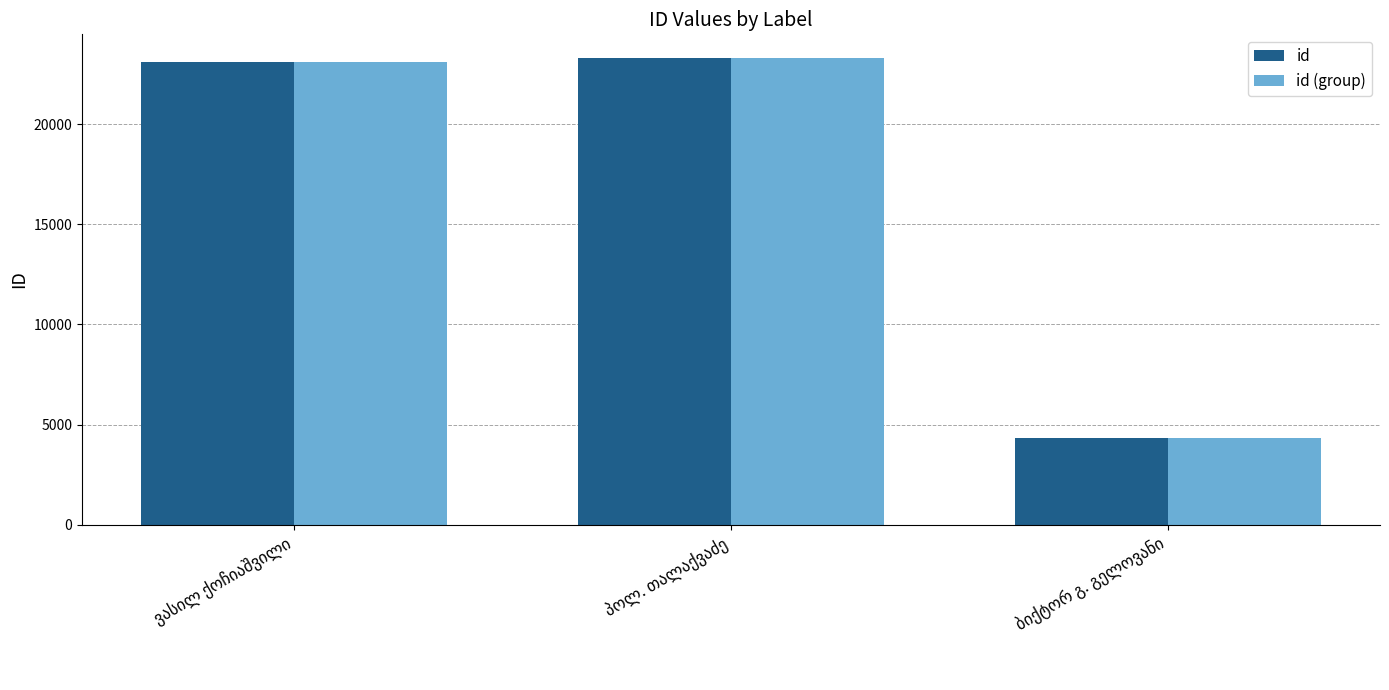

What is the minimum value for id?

4320